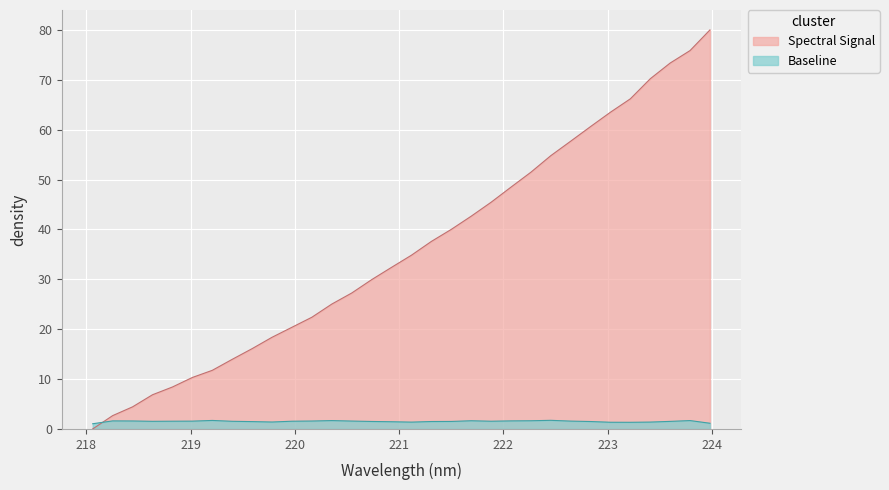

Which series has the largest total across all categories?

Spectral Signal